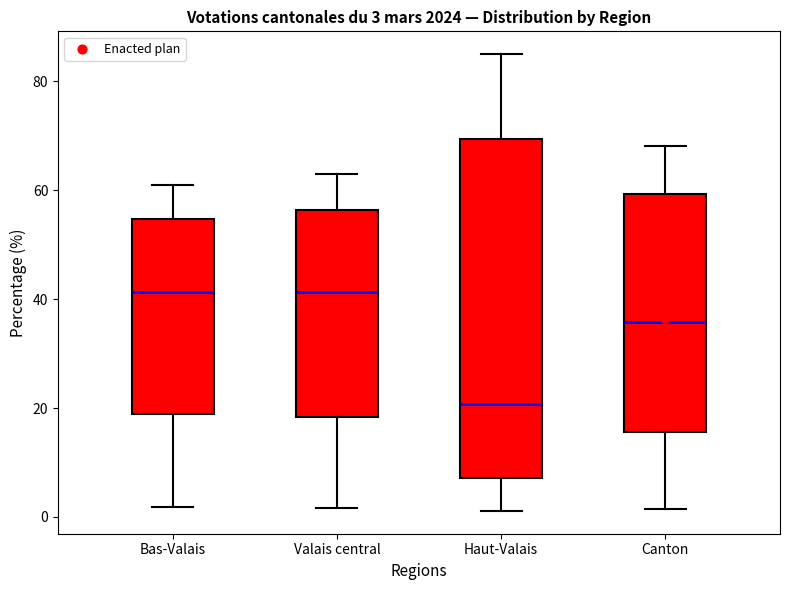

Which box is the tallest, from its lower edge to its upper edge?

Haut-Valais